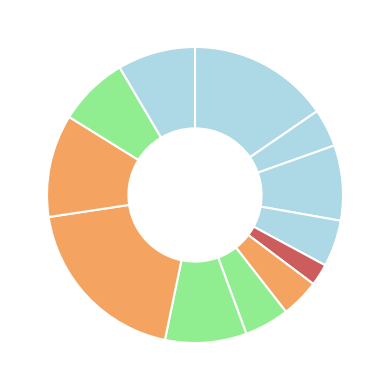

Rank the categories by value from highest to lowest.

Биточек из курицы, Омлет натуральный, Капуста тушенная, Суп вермишелевый, Ржаной хлеб, Пшеничный хлеб, Кисель, Масло порциями, Винегрет овощной, Фрукт, Кофейный напиток, Сыр порциями